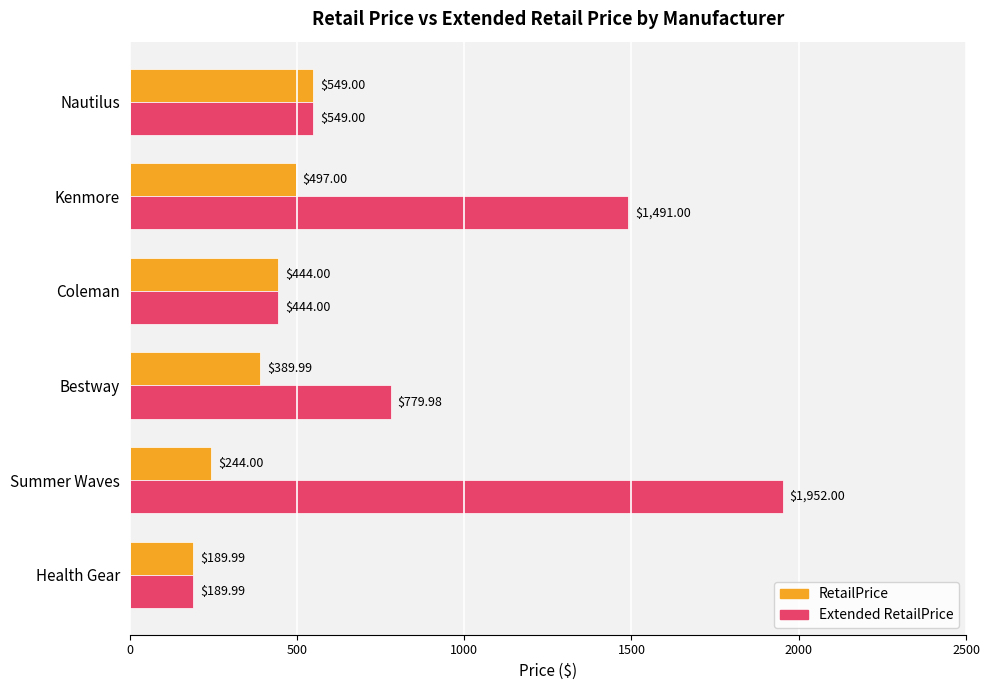

Count the number of data series in this chart.

2